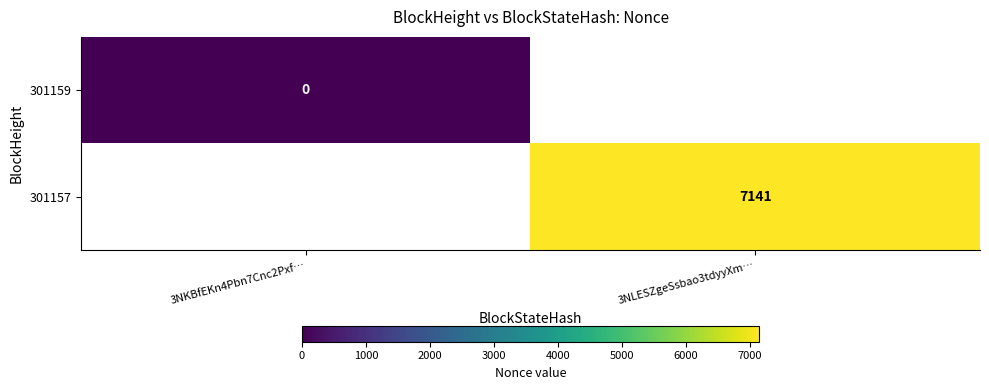

The 301157 series shows 7141 at 3NLESZgeSsbao3tdyyXm…. True or false?

True